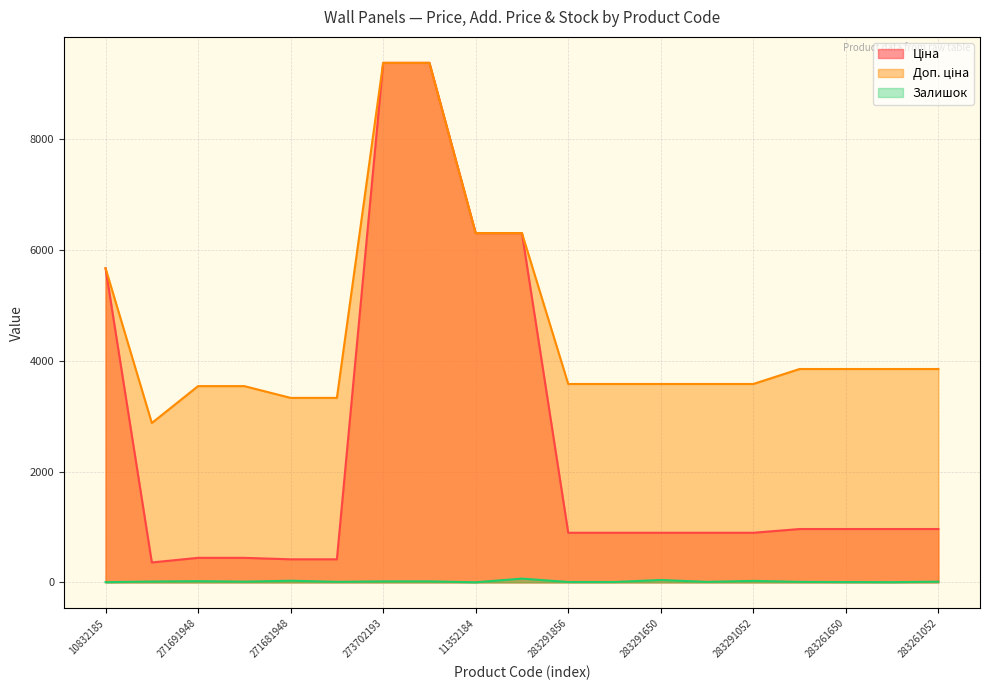

At which label is Ціна closest to 4871?

10832185